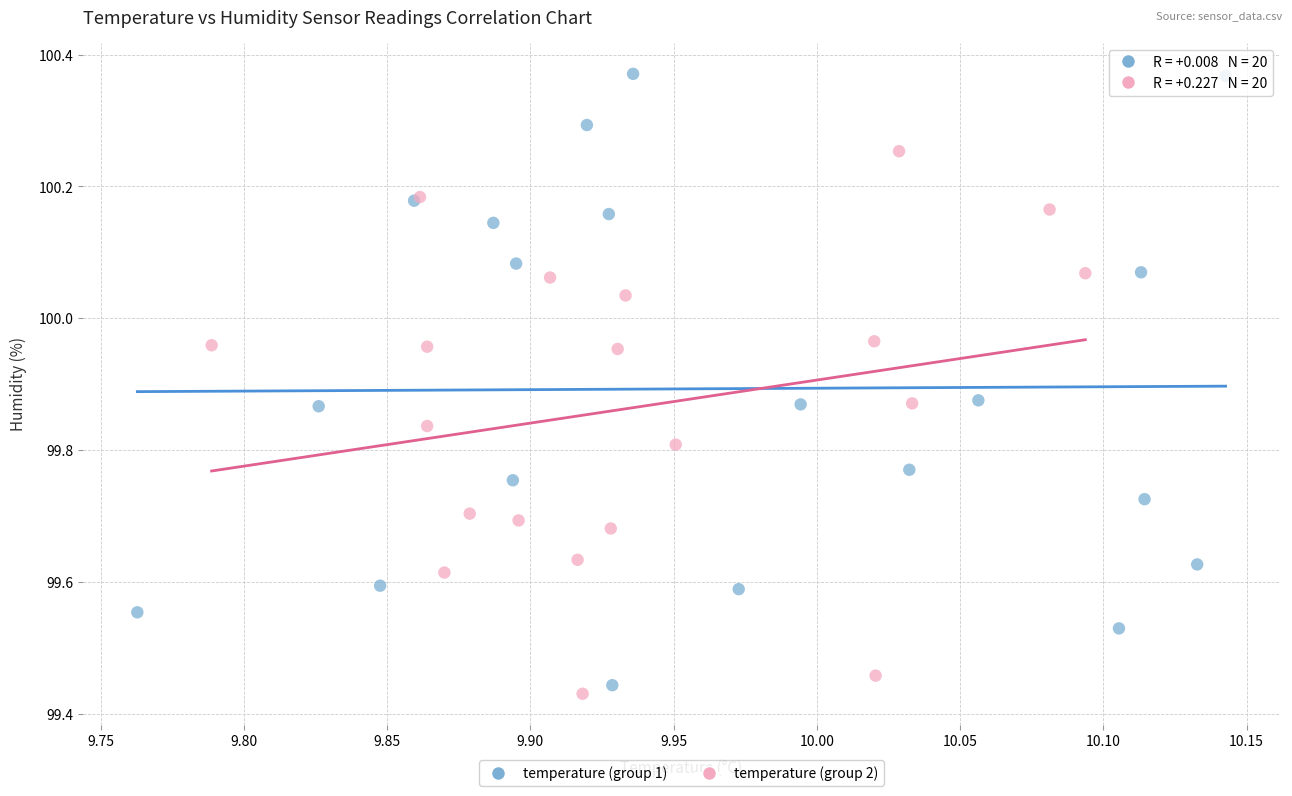

Which series reaches the maximum Y coordinate?

temperature (group 1)